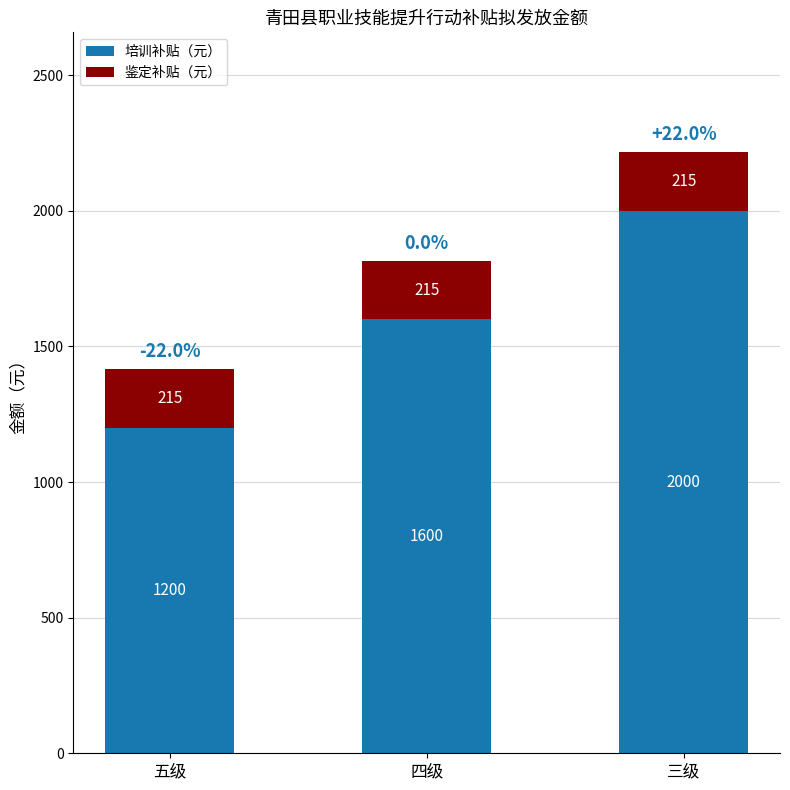

What is the sum of all 培训补贴（元） values?

4800